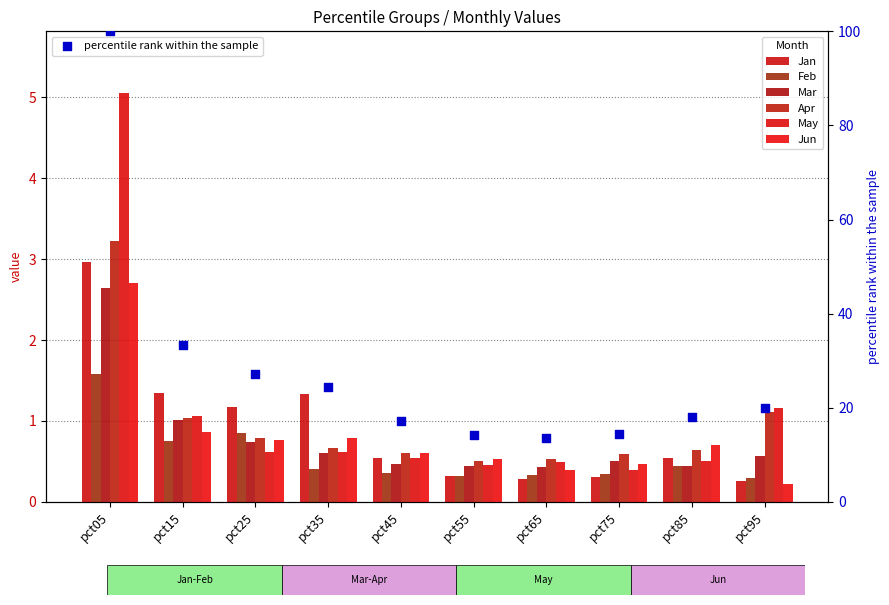

Which series contains the highest Y value?

May